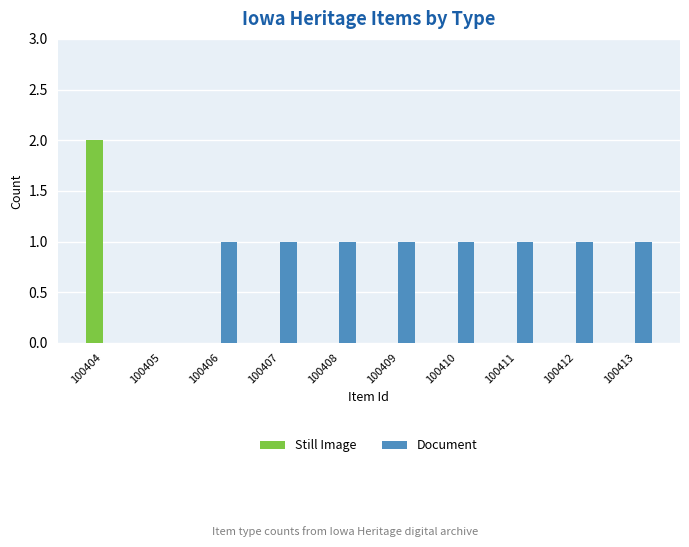

Which series has the largest total across all categories?

Document